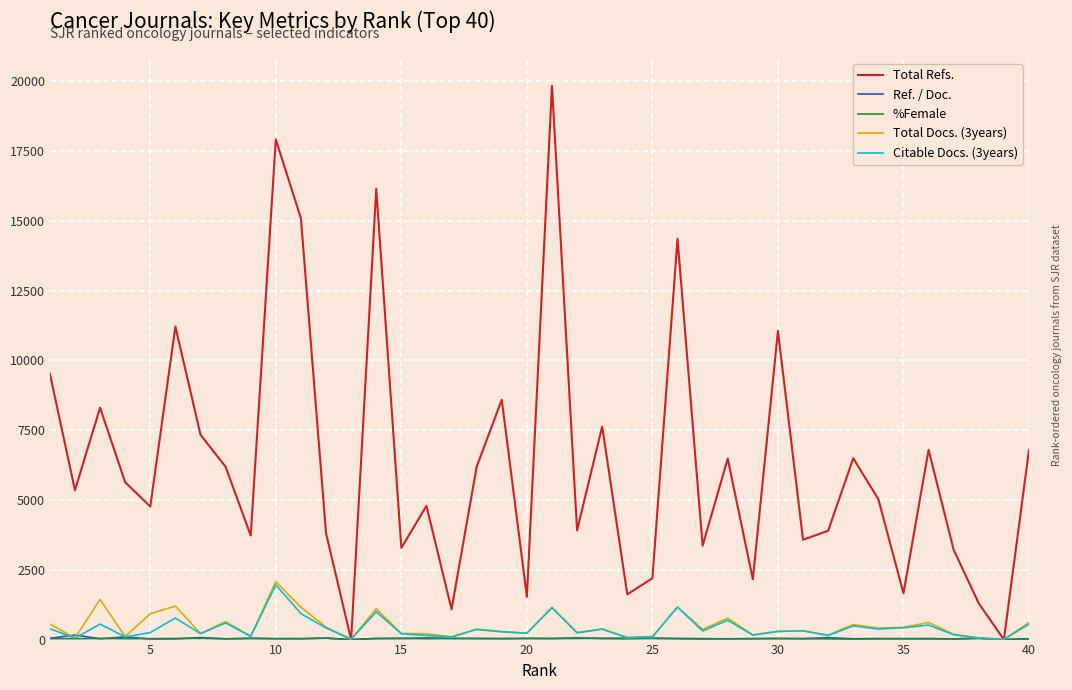

Which series has the largest total across all categories?

Total Refs.